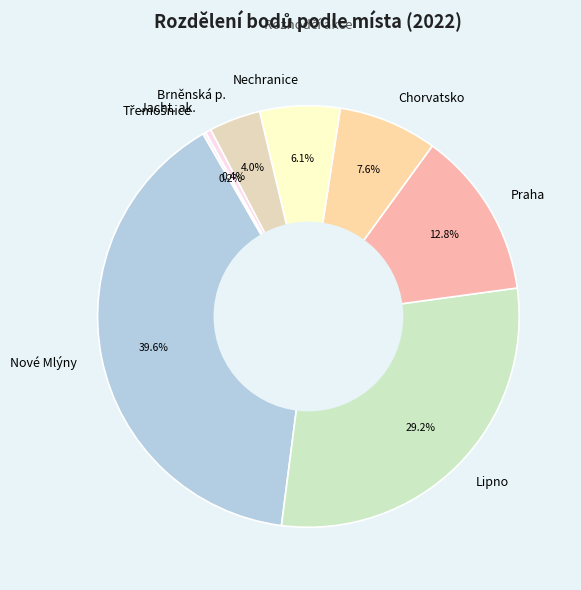

Between Chorvatsko and Nové Mlýny, which is larger?

Nové Mlýny